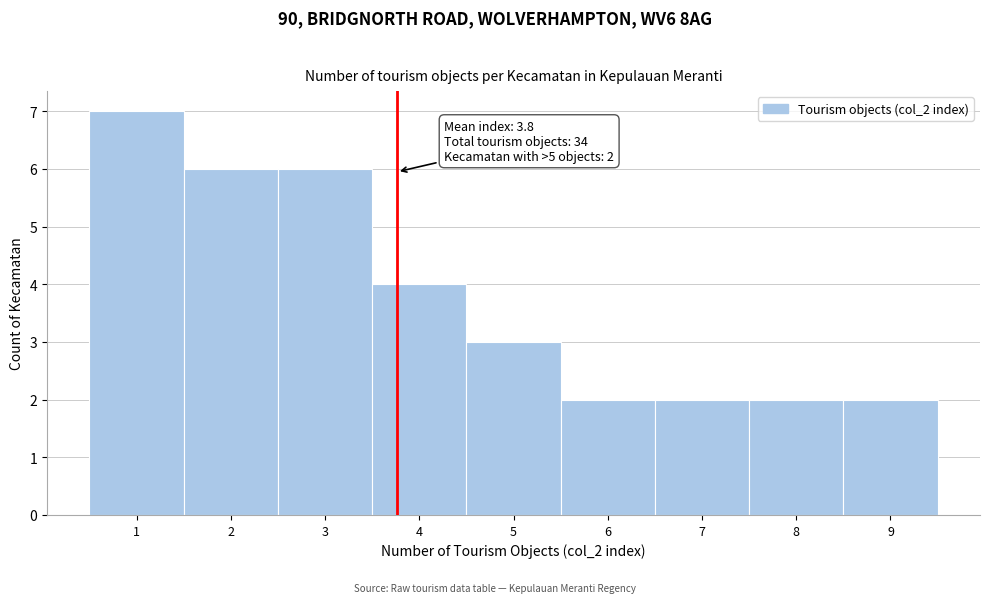

Over which range of the x-axis is the bar tallest?

0.5 to 1.5